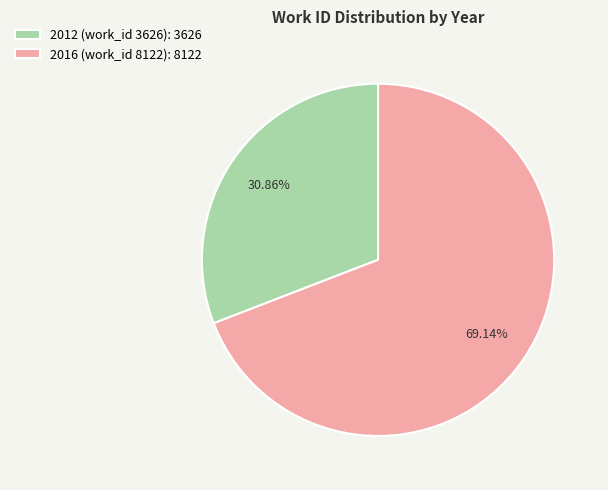

Is it true that 2016 (work_id 8122) is 69% of the pie?

True